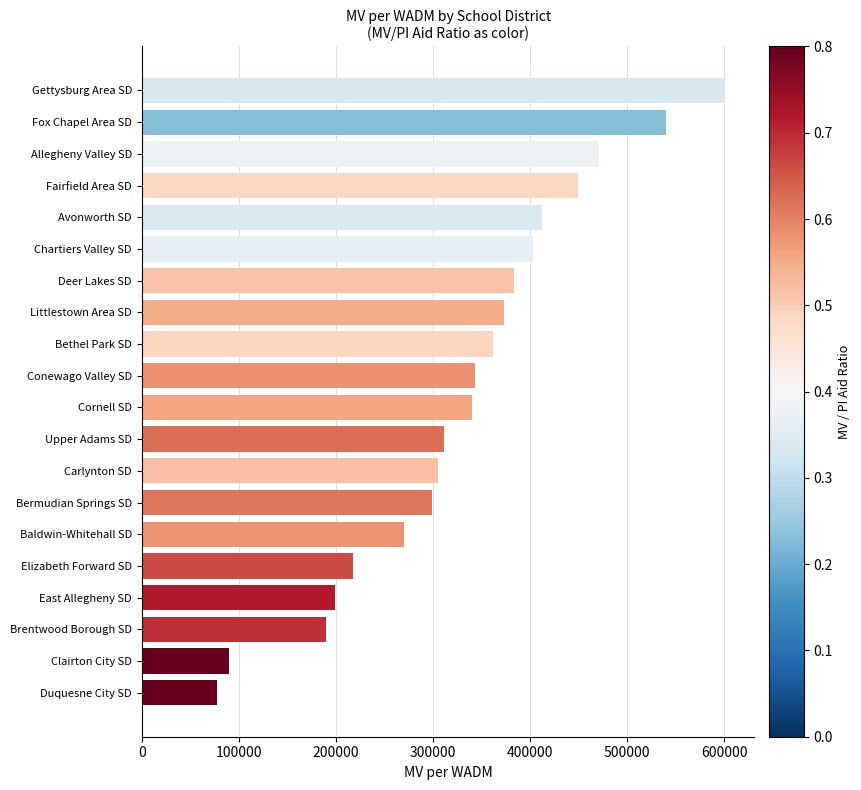

How many series are shown in this chart?

1